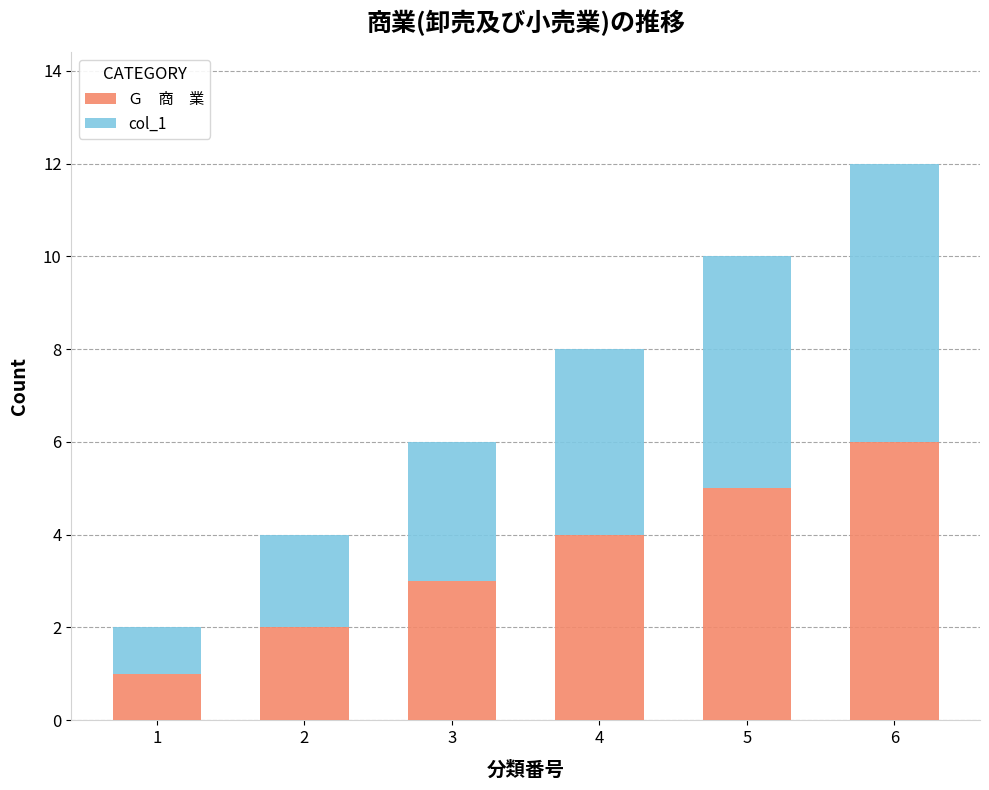

At which category is the sum across all series the highest?

6